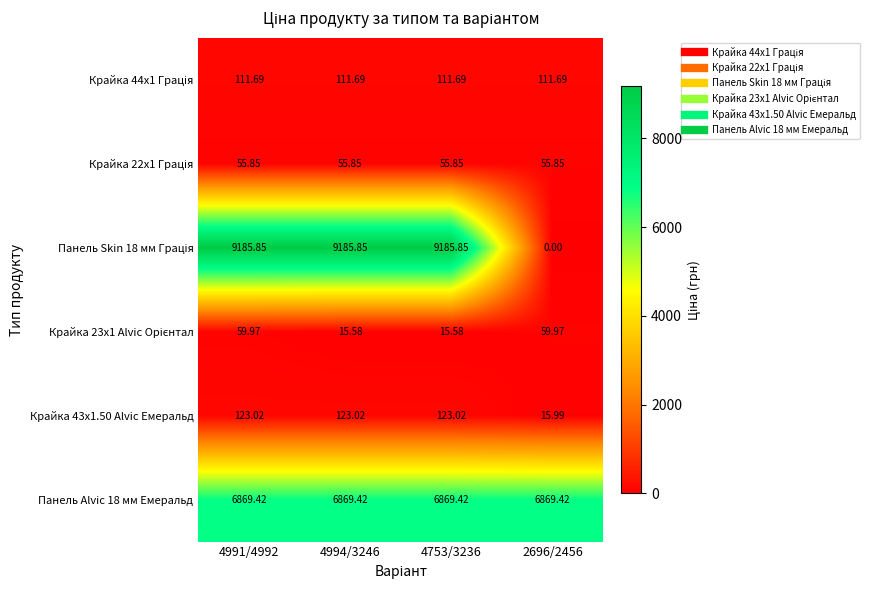

Which category has the lowest value across all series?

2696/2456